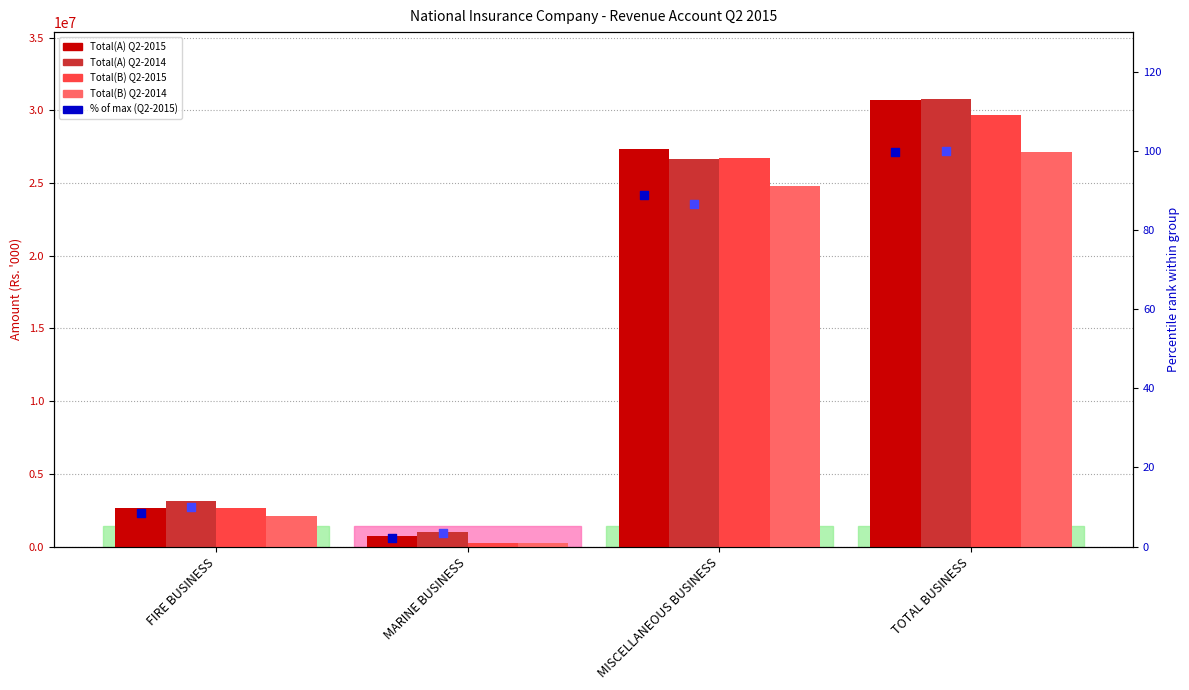

At how many categories does at least one series exceed 15867453?

2